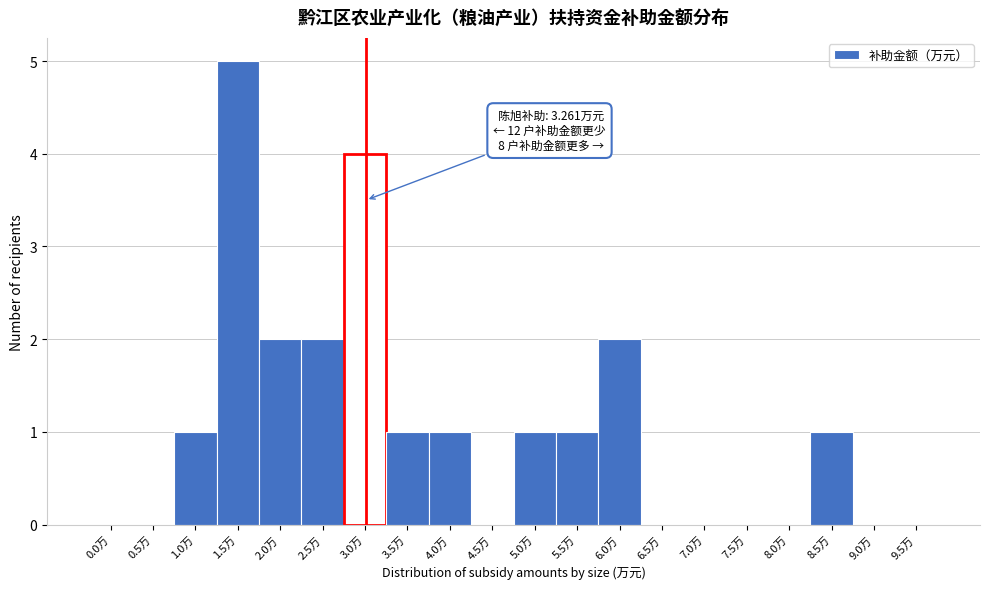

Reading right to left, transcribe all the data shown in this chart.

9.5万=0	9.0万=0	8.5万=1	8.0万=0	7.5万=0	7.0万=0	6.5万=0	6.0万=2	5.5万=1	5.0万=1	4.5万=0	4.0万=1	3.5万=1	3.0万=4	2.5万=2	2.0万=2	1.5万=5	1.0万=1	0.5万=0	0.0万=0